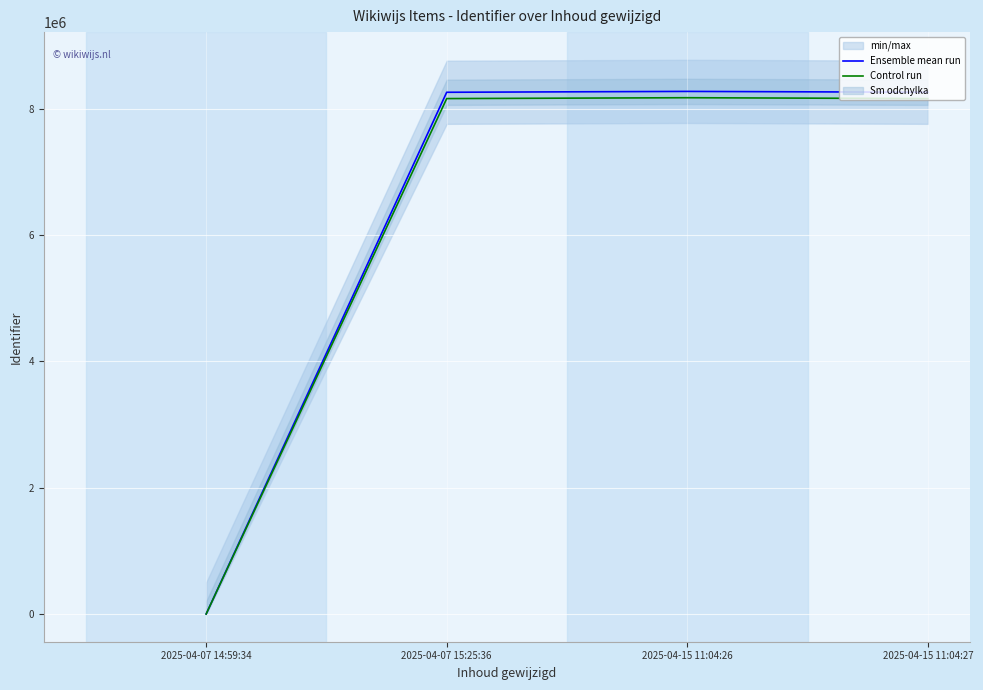

True or false: Ensemble mean run has a value of 8260353 at 2025-04-07 15:25:36.

True